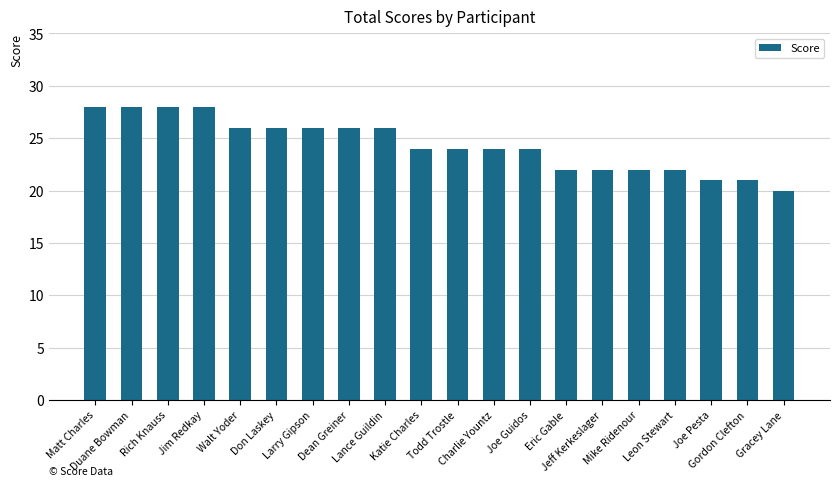

Is it true that the value at Gordon Clefton is 4?

False